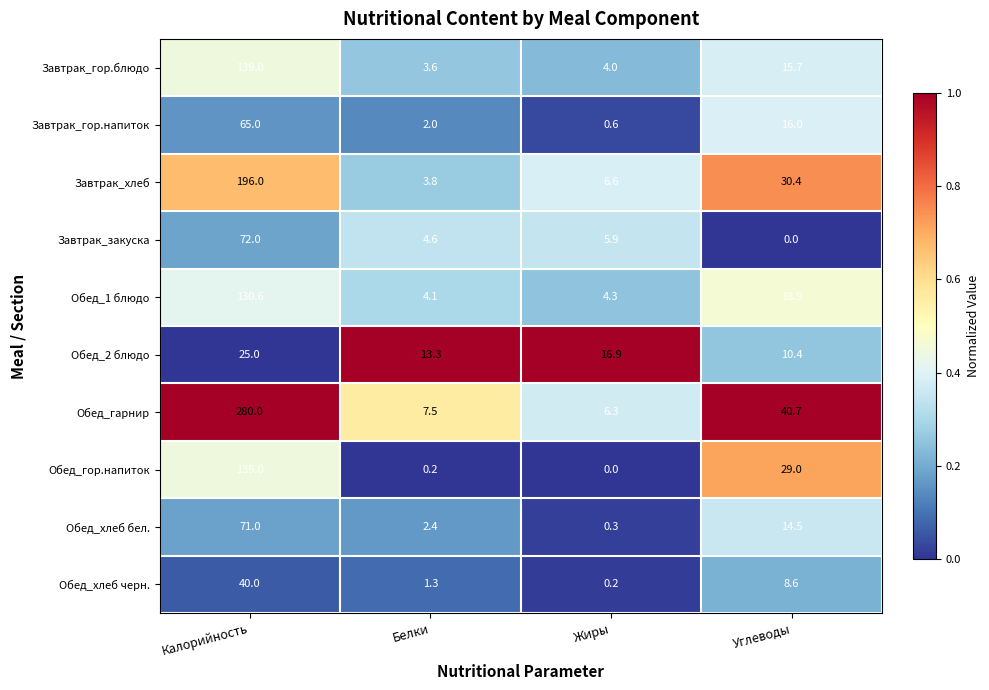

At which category is the sum across all series the highest?

Калорийность